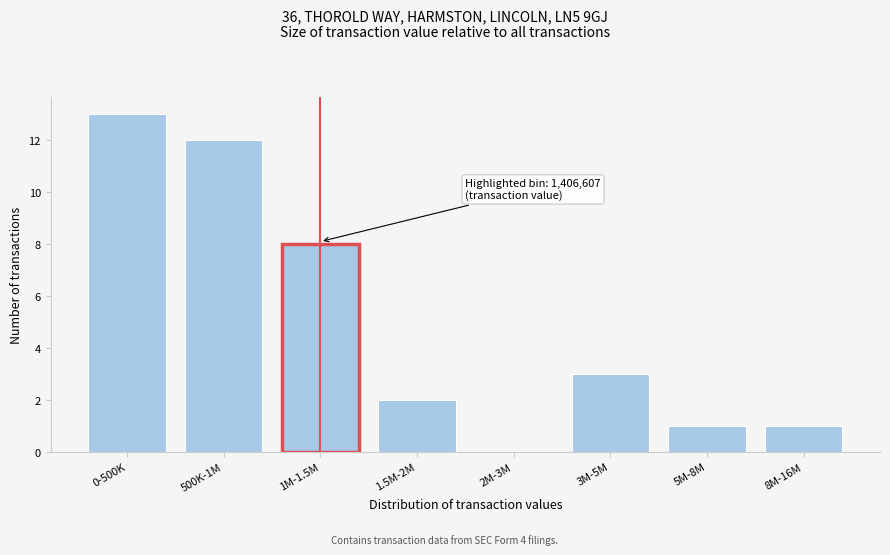

Reading left to right, transcribe all the data shown in this chart.

0-500K=13	500K-1M=12	1M-1.5M=8	1.5M-2M=2	2M-3M=0	3M-5M=3	5M-8M=1	8M-16M=1